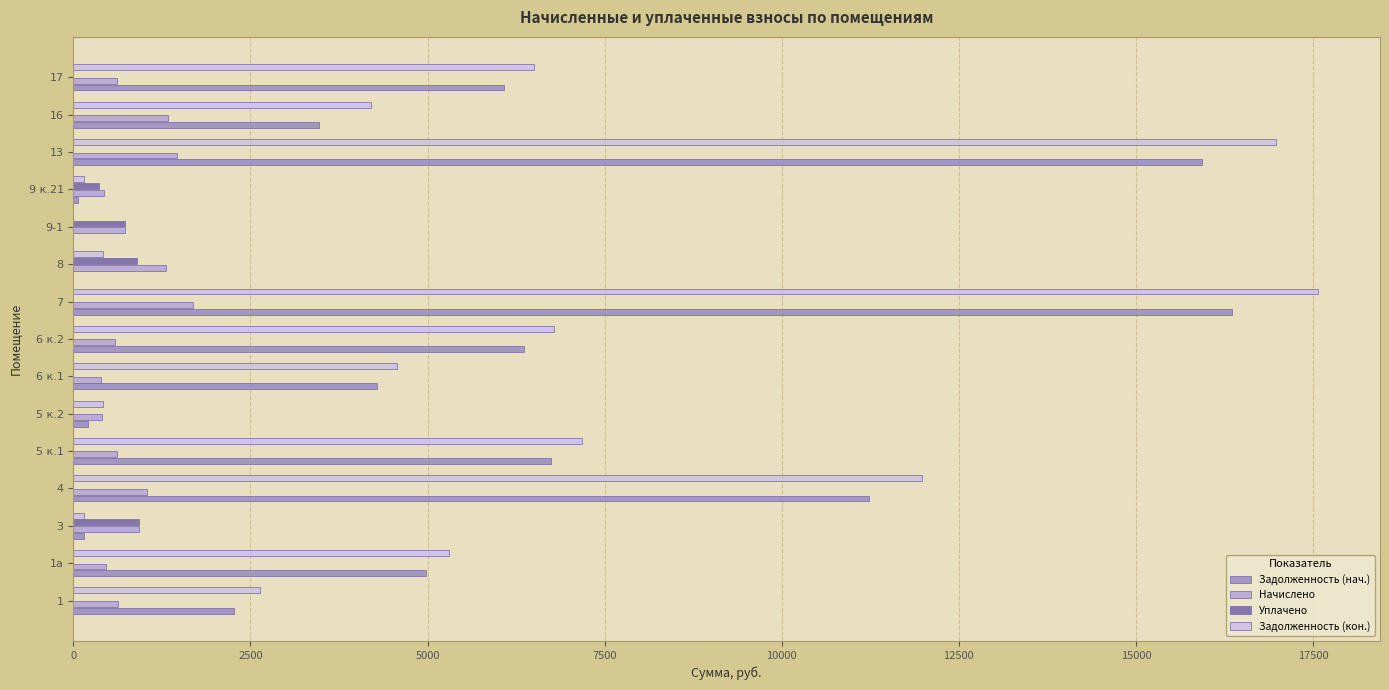

Reading left to right, extract all data points from this chart.

Задолженность (нач.): 2272.2	4977.7	155.3	11234.4	6740.6	210.9	4286.3	6360.4	16355.2	0.0	0.0	71.5	15935.5	3463.3	6075.4
Начислено: 636.0	457.9	931.7	1033.5	620.1	410.2	394.3	585.1	1694.9	1303.8	725.0	429.3	1466.0	1329.2	620.1
Уплачено: 0.0	0.0	931.7	0.0	0.0	0.0	0.0	0.0	0.0	904.6	725.0	357.8	0.0	0.0	0.0
Задолженность (кон.): 2636.5	5305.3	155.3	11973.8	7184.2	419.9	4568.4	6779.0	17567.8	420.8	0.0	143.1	16984.3	4203.7	6506.9